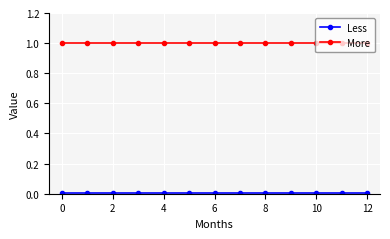

Which series has the largest total across all categories?

More